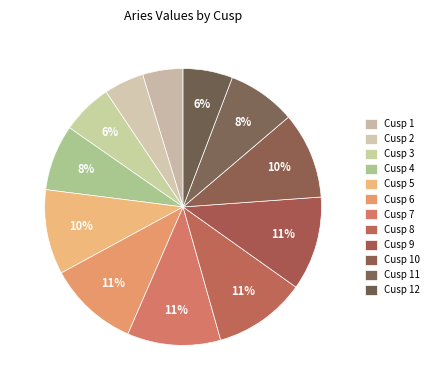

What is the smallest slice in the pie chart?

Cusp 2